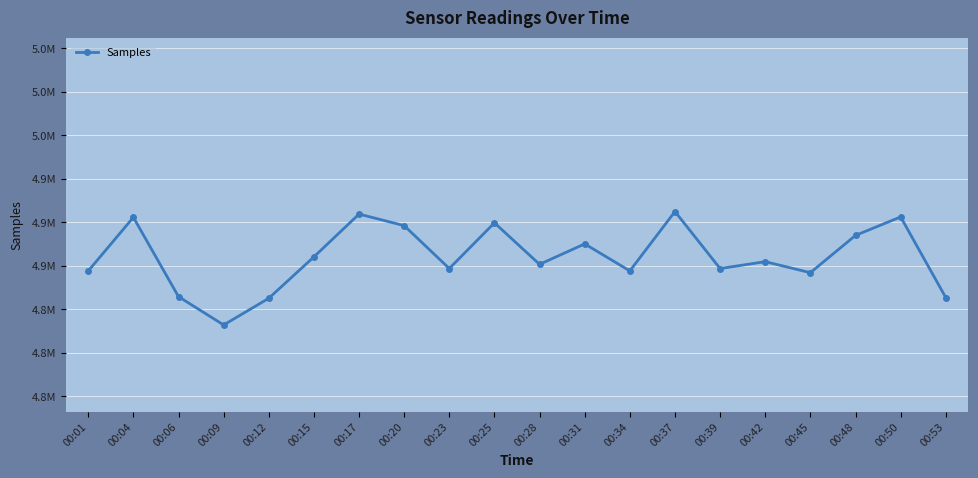

Rank the categories by value from highest to lowest.

00:37, 00:17, 00:50, 00:04, 00:25, 00:20, 00:48, 00:31, 00:15, 00:42, 00:28, 00:23, 00:39, 00:34, 00:01, 00:45, 00:06, 00:53, 00:12, 00:09